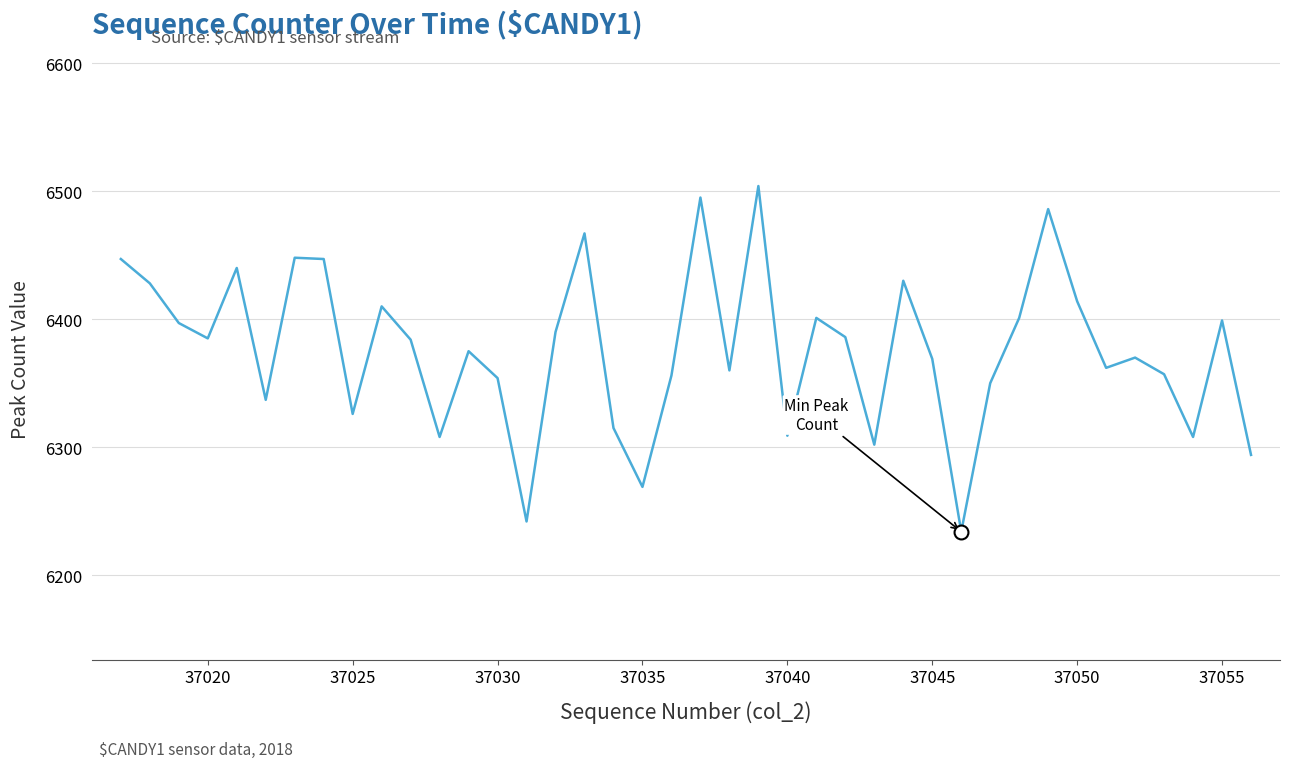

What is the maximum value shown in the chart?

6504